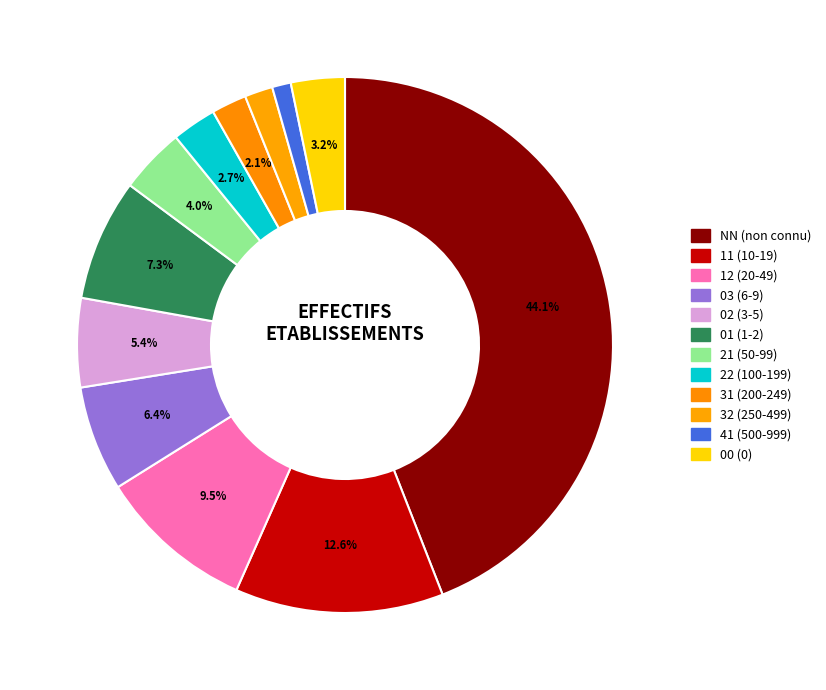

To the nearest percent, what percentage of the pie is 11?

13%